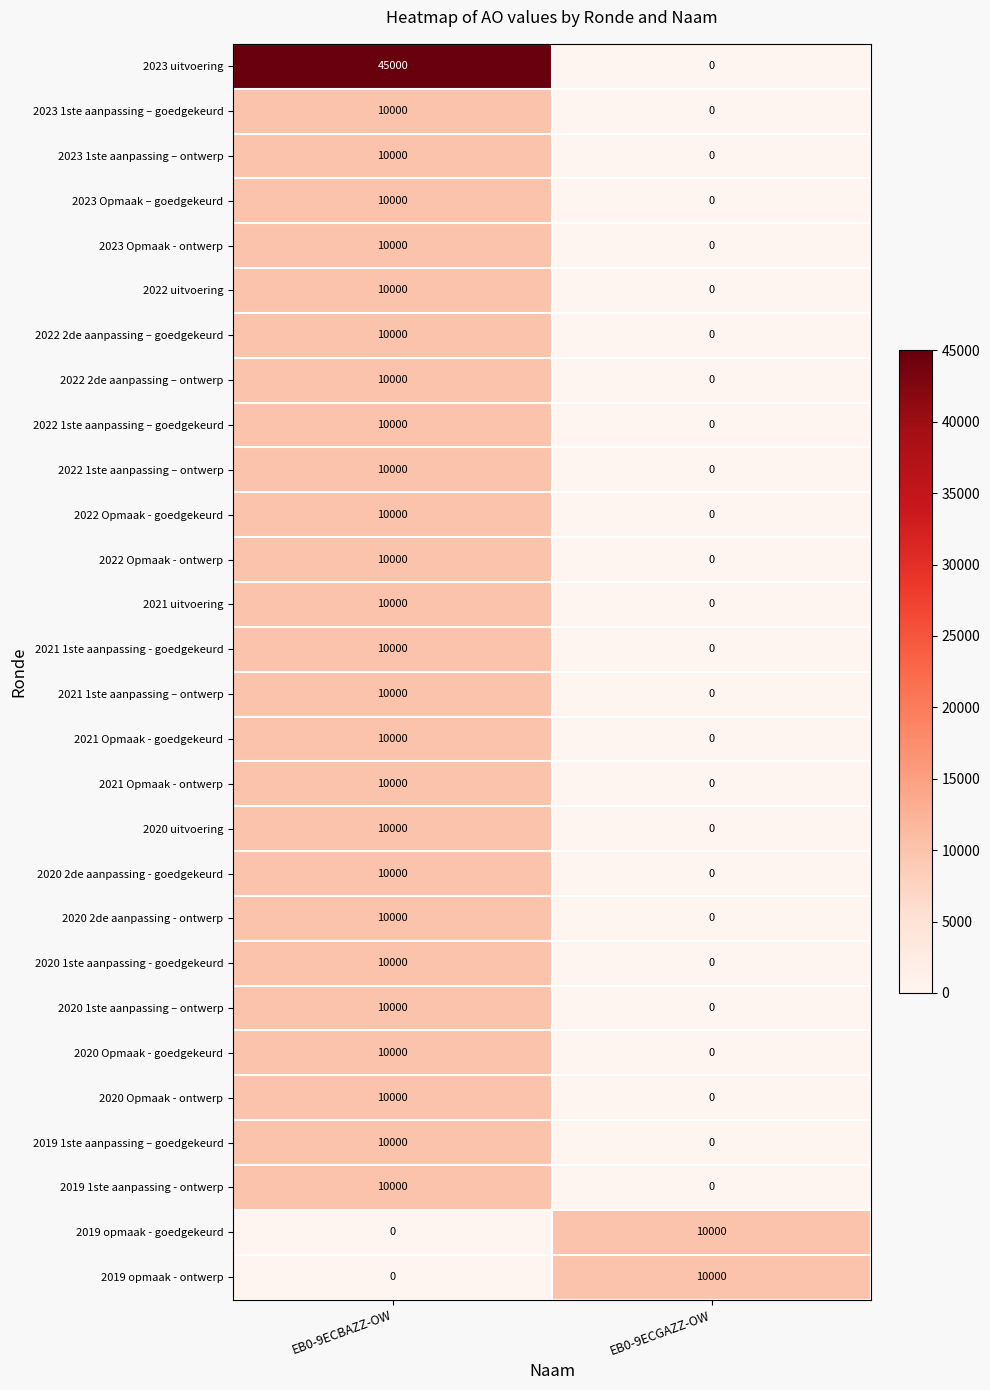

What is the sum of the 2020 uitvoering values at EB0-9ECGAZZ-OW and EB0-9ECBAZZ-OW?

10000